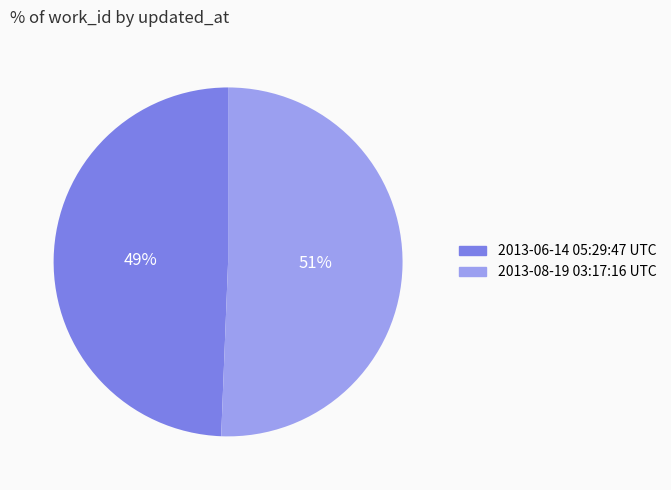

What percentage is the 2013-08-19 03:17:16 UTC slice, to the nearest percent?

51%